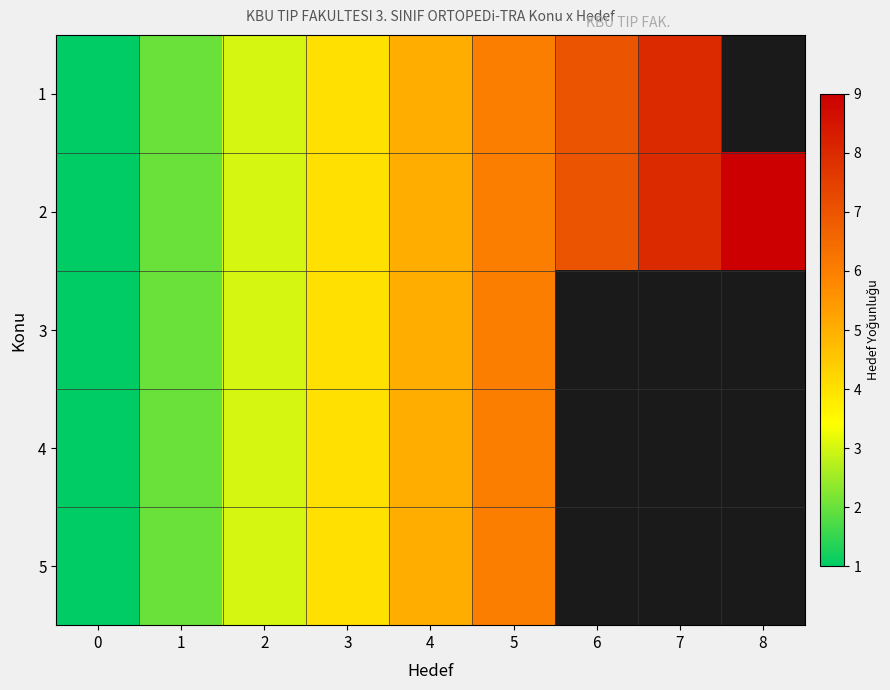

What is the total value across all series at 5?

30